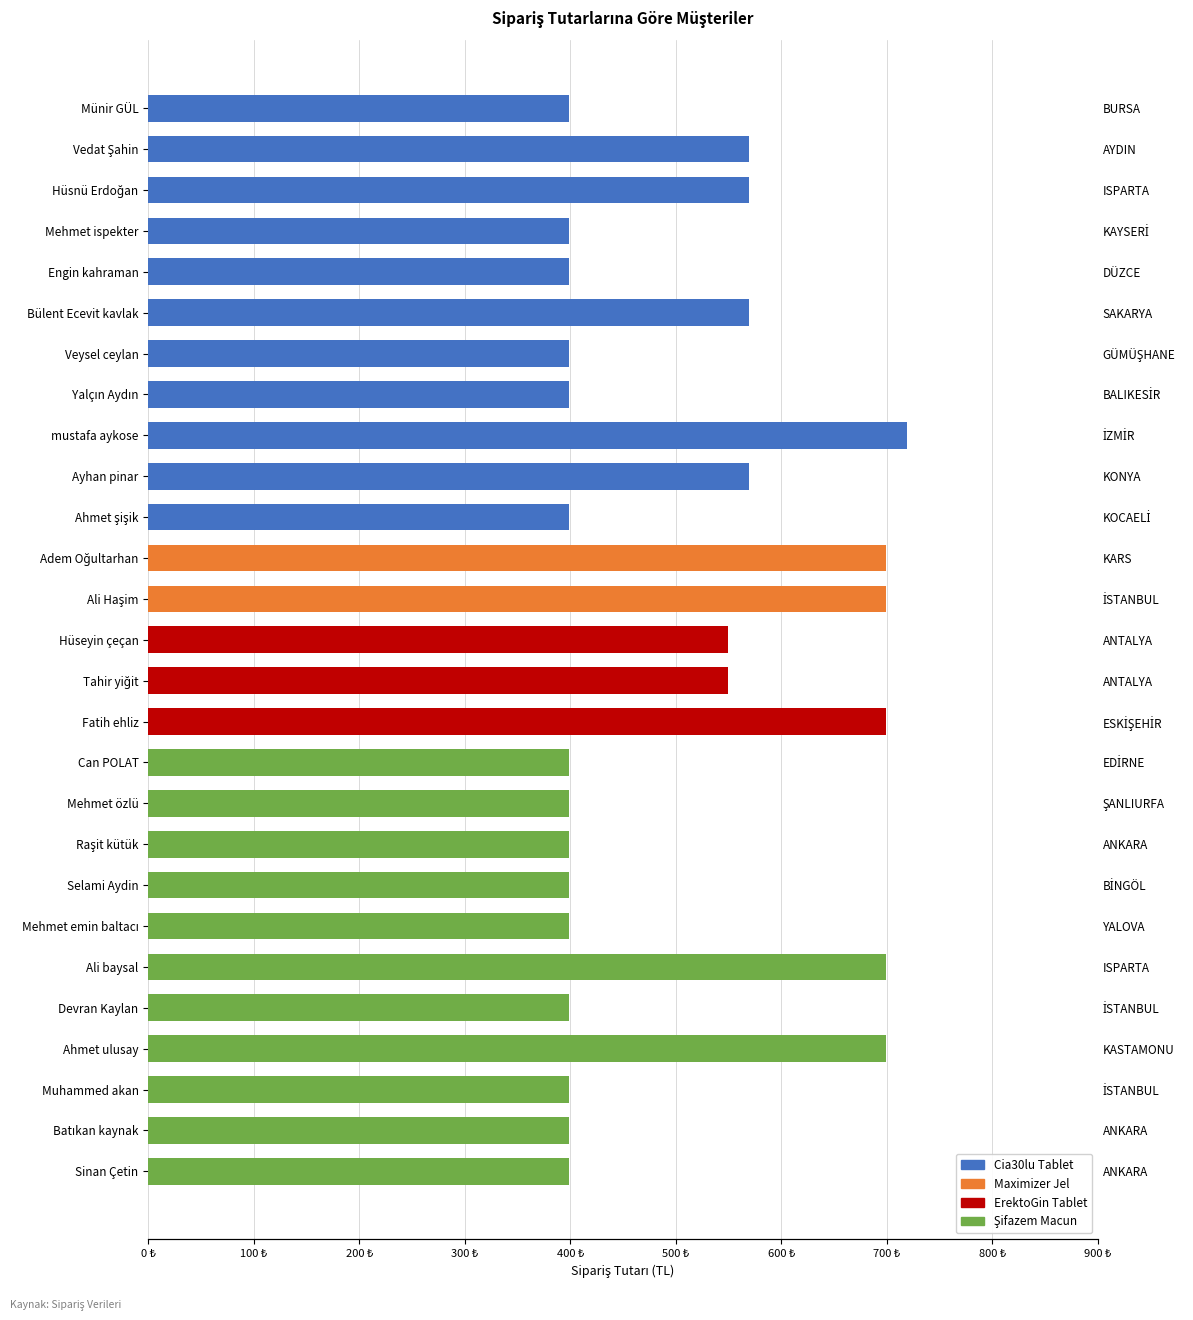

Reading left to right, transcribe all the data shown in this chart.

399	569	569	399	399	569	399	399	719	569	399	699	699	549	549	699	399	399	399	399	399	699	399	699	399	399	399